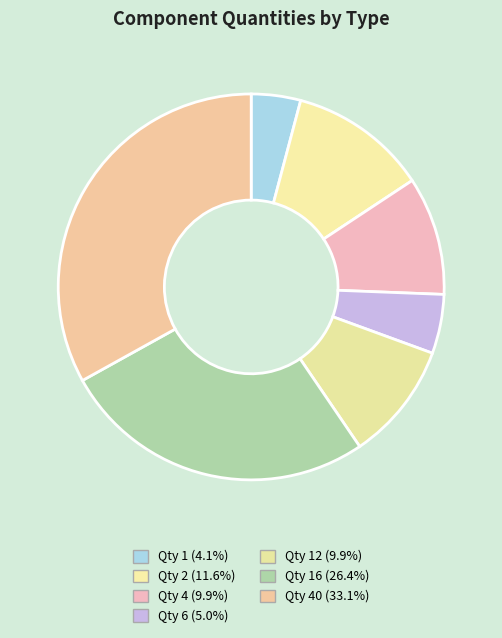

How many segments does this pie chart have?

7